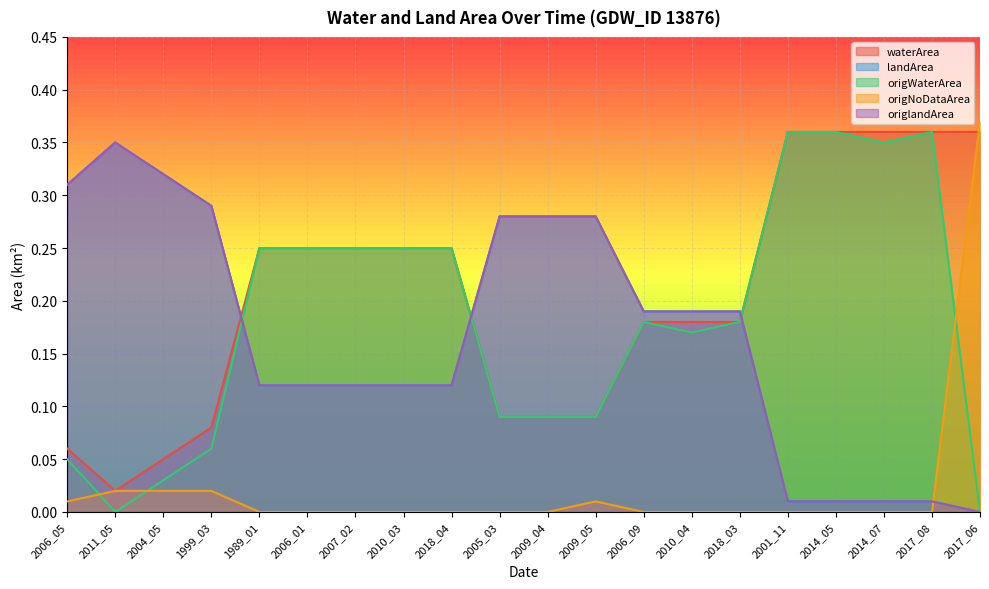

Is it true that origlandArea equals 0.2 at 2006_01?

False